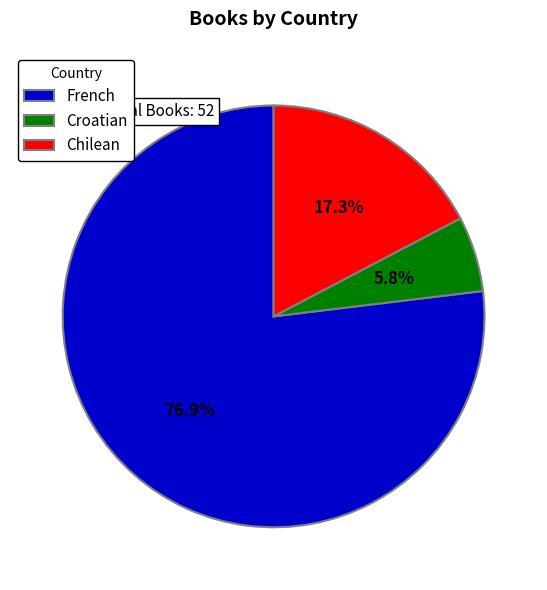

To the nearest percent, what is the difference between the Croatian and Chilean slice percentages?

12%